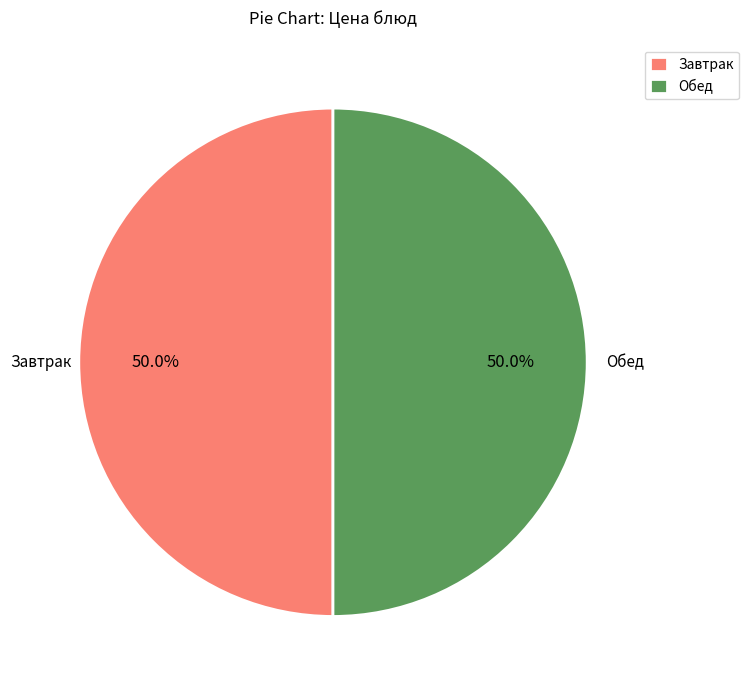

What is the ratio of the value at Обед to the value at Завтрак?

1.0